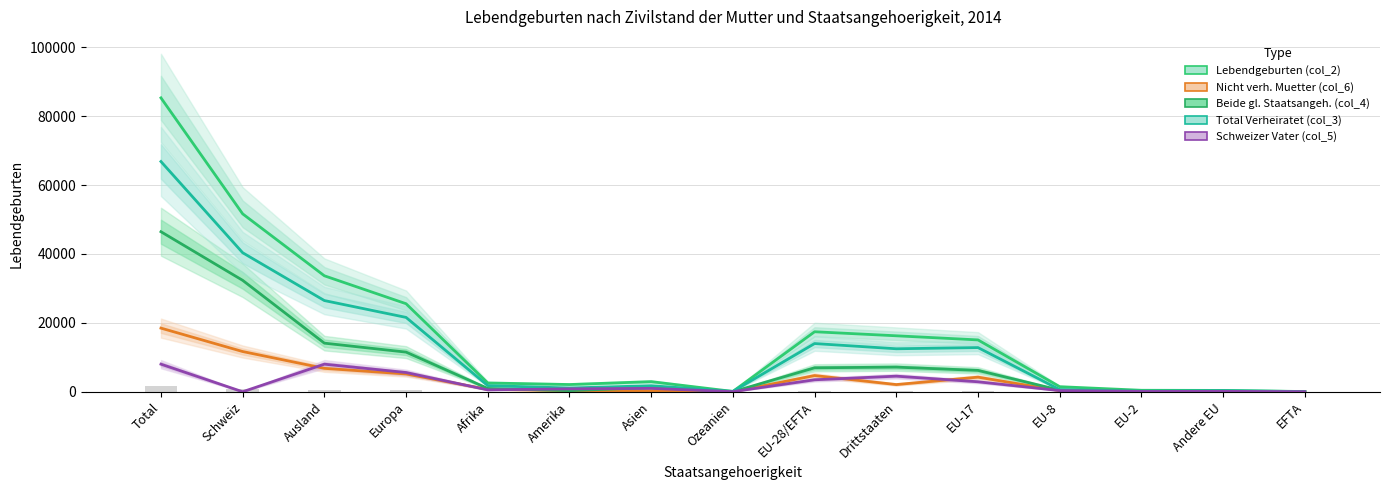

Which series changed the most between Ausland and EU-2?

Lebendgeburten (col_2)